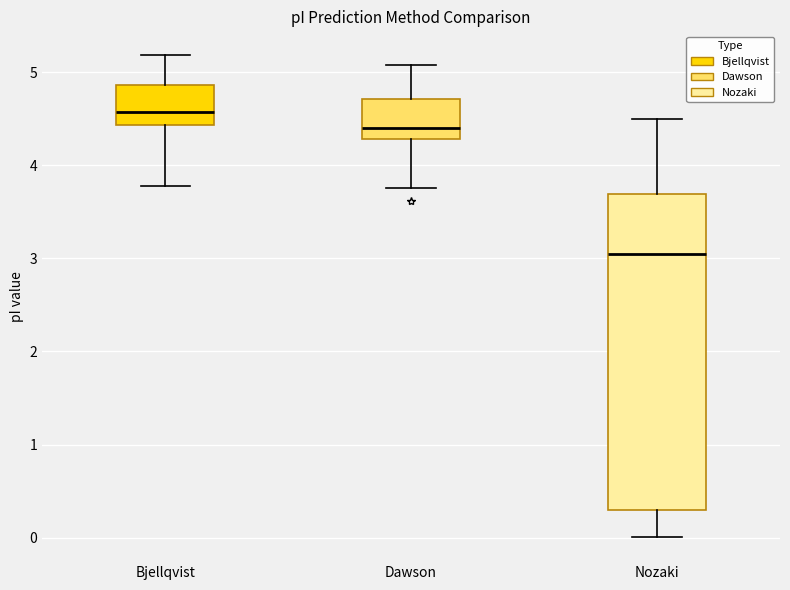

Reading left to right, transcribe this box plot: for each box, give where its median line is, the range the box spans, and where its two whiskers end, as read against the y-axis. The values are not printed on the chart, so give them approximately, as read against the axis.

Bjellqvist: median 4.6, box 4.4 to 4.9, whiskers 3.8 to 5.2
Dawson: median 4.4, box 4.3 to 4.7, whiskers 3.8 to 5.1
Nozaki: median 3.0, box 0.3 to 3.7, whiskers 0.0 to 4.5